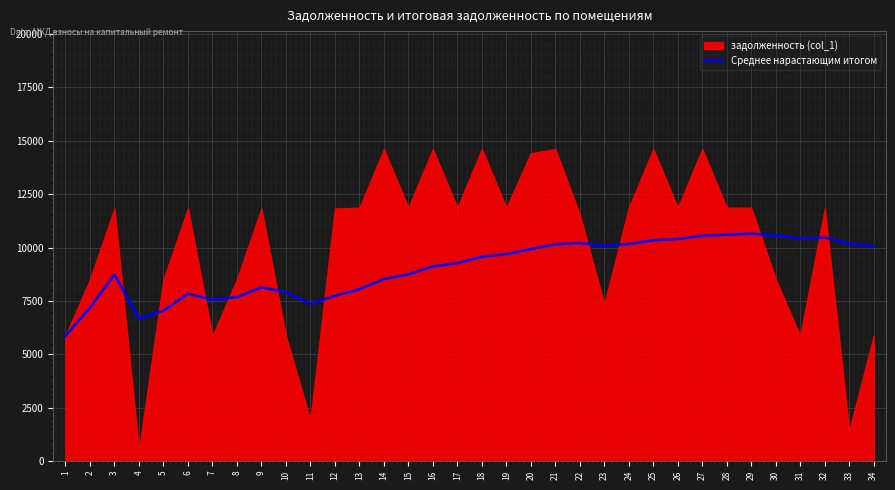

Between 4 and 16, which is larger?

16